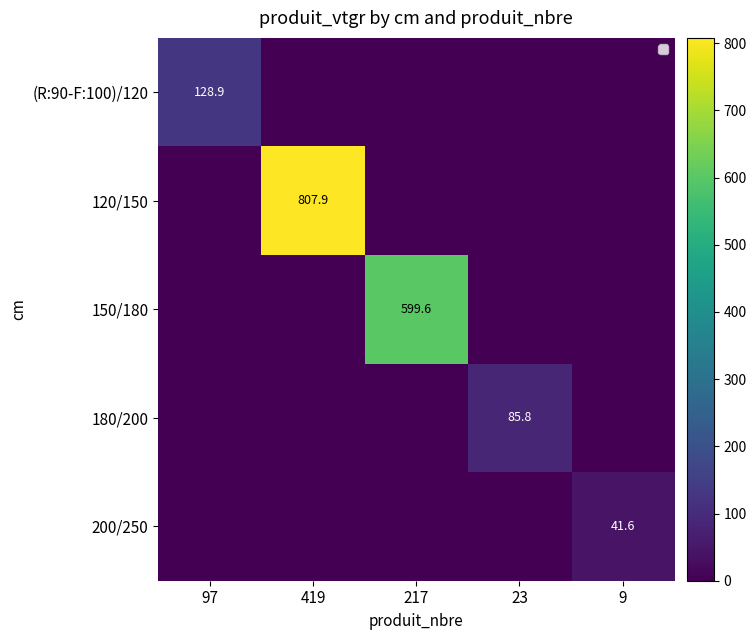

At which category is the sum across all series the highest?

419